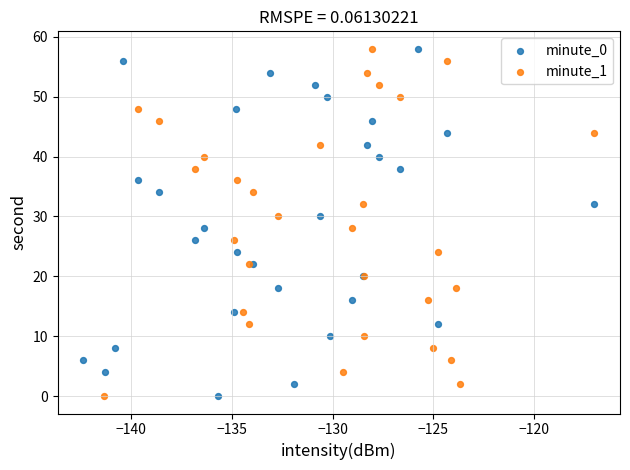

What are all the series names shown in the legend?

minute_0, minute_1